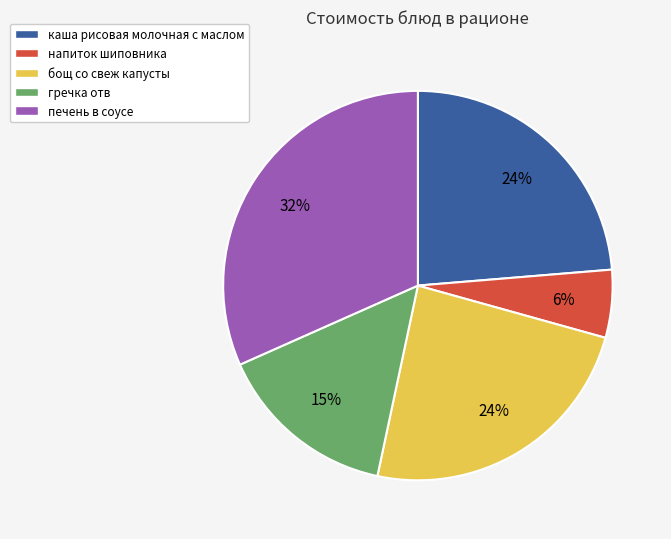

What percentage is the гречка отв slice, to the nearest percent?

15%